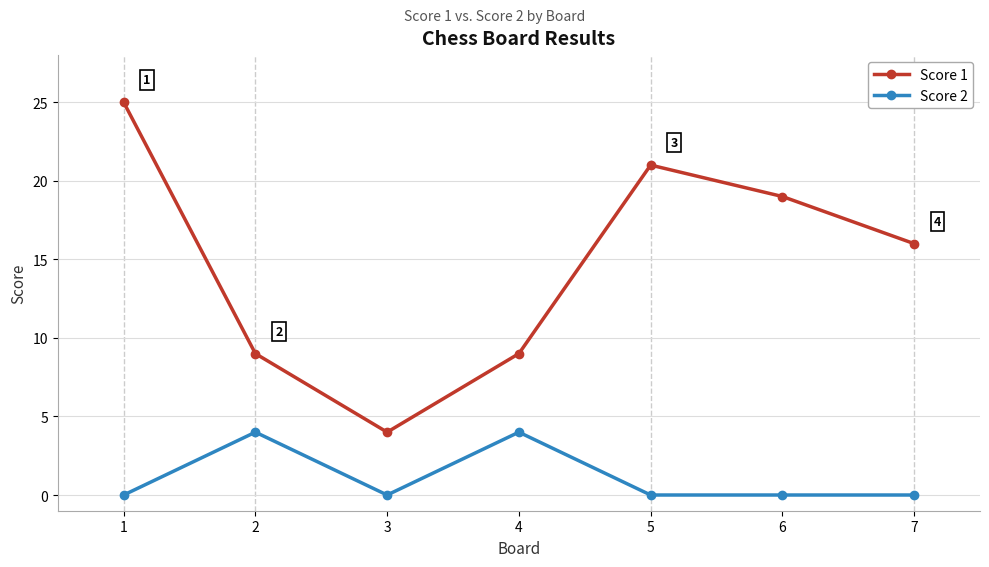

Rank the series by their average value, from lowest to highest.

Score 2, Score 1